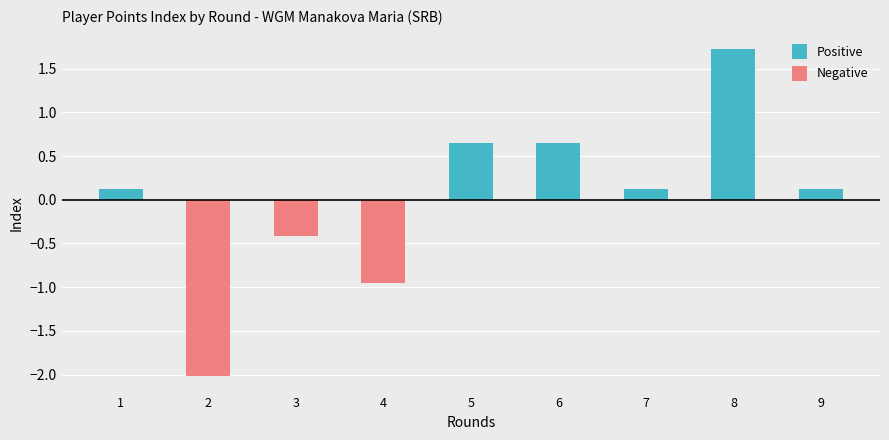

Which category has the lowest value across all series?

2